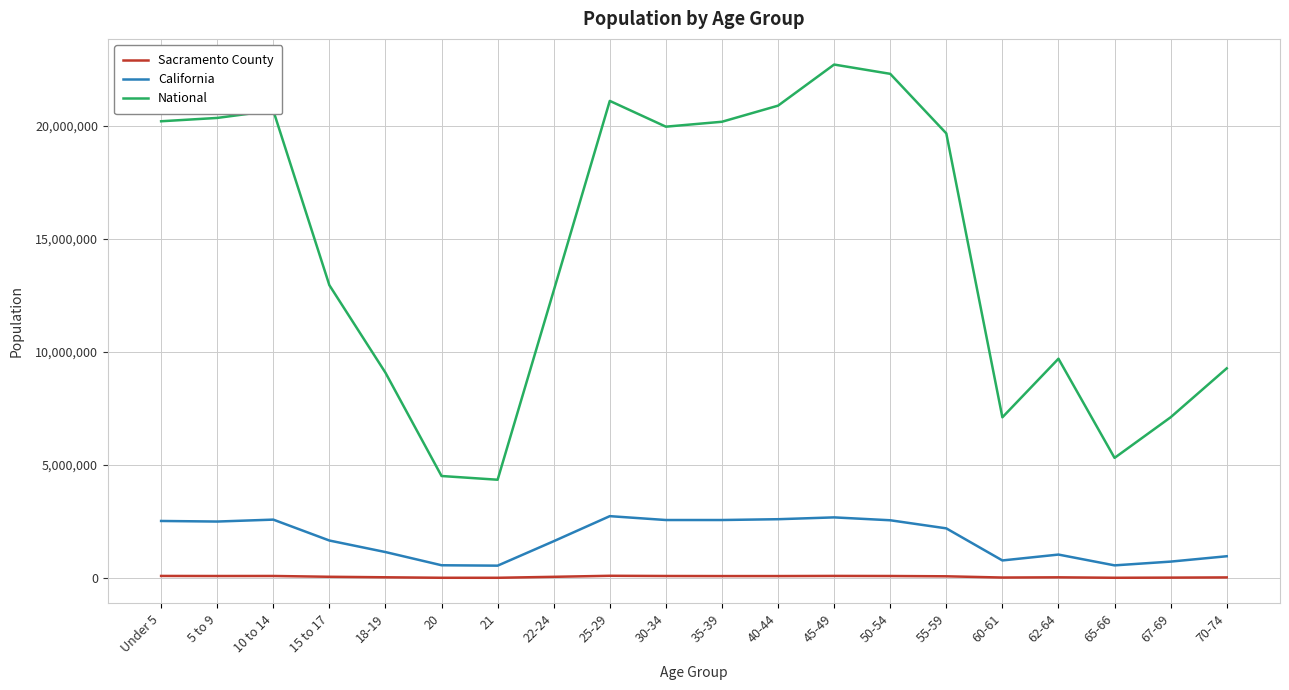

Rank the series at 50-54 from lowest to highest value.

Sacramento County, California, National